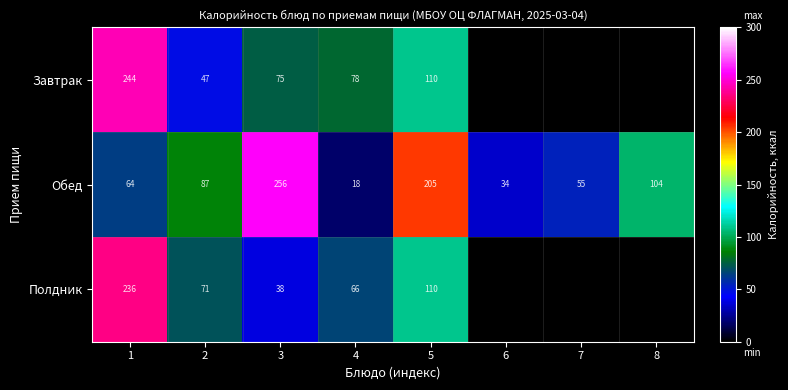

List the labels in order of Обед value, largest first.

3, 5, 8, 2, 1, 7, 6, 4